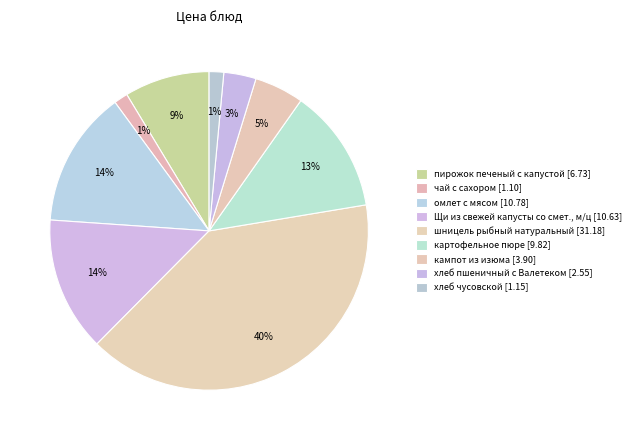

What percentage is the картофельное пюре slice, to the nearest percent?

13%